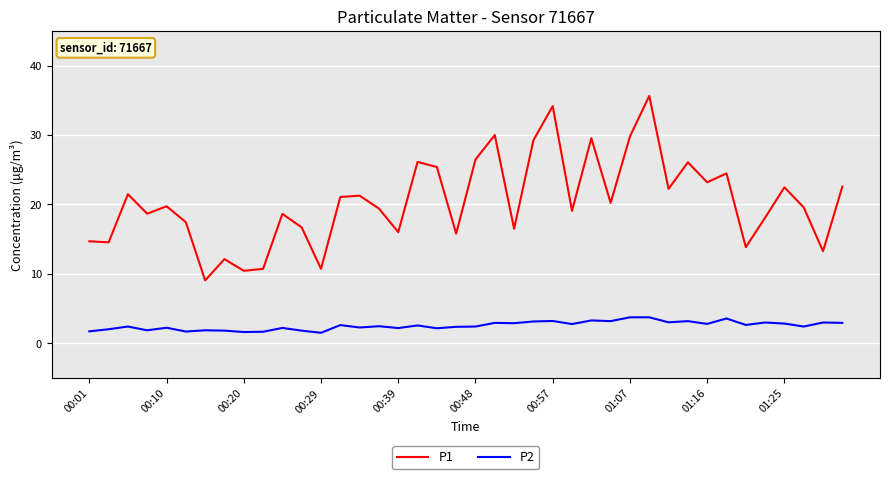

What is the difference between the maximum and minimum values in the P1 series?

26.6